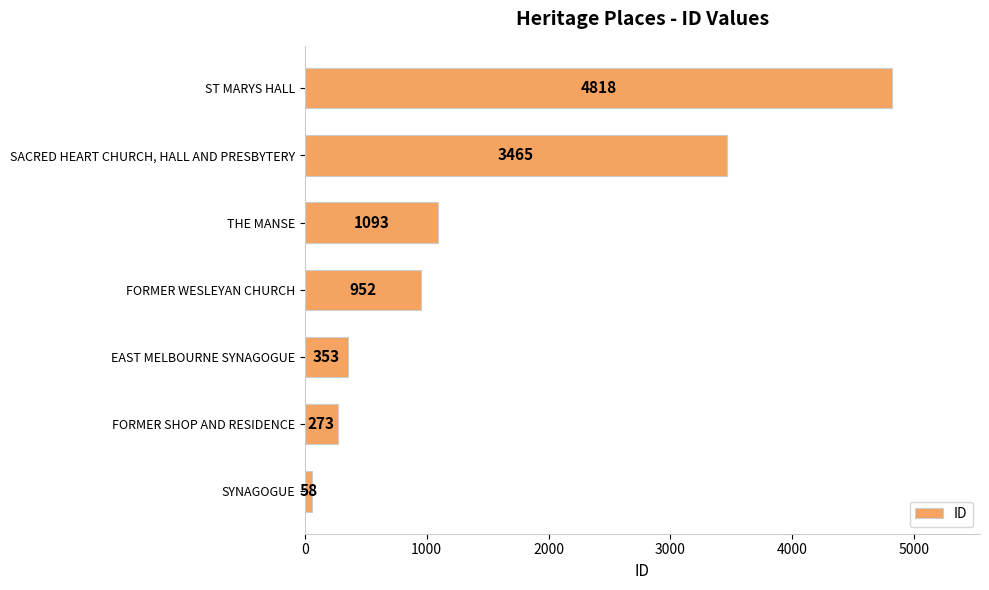

What is the average value?

1573